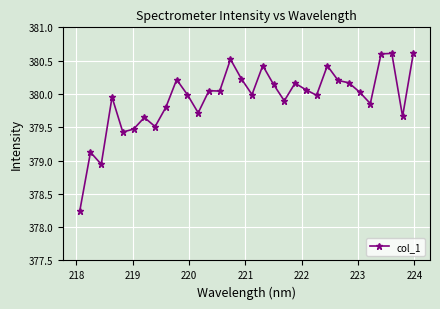

True or false: there are more than 1 points higher than both neighbors.

True